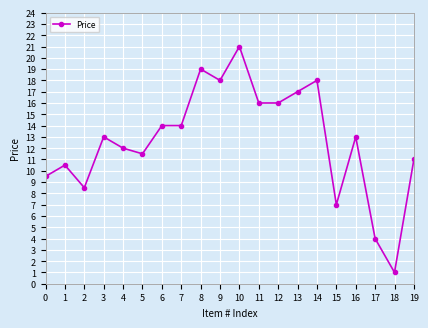

What is the difference between the second highest and second lowest values?

15.0